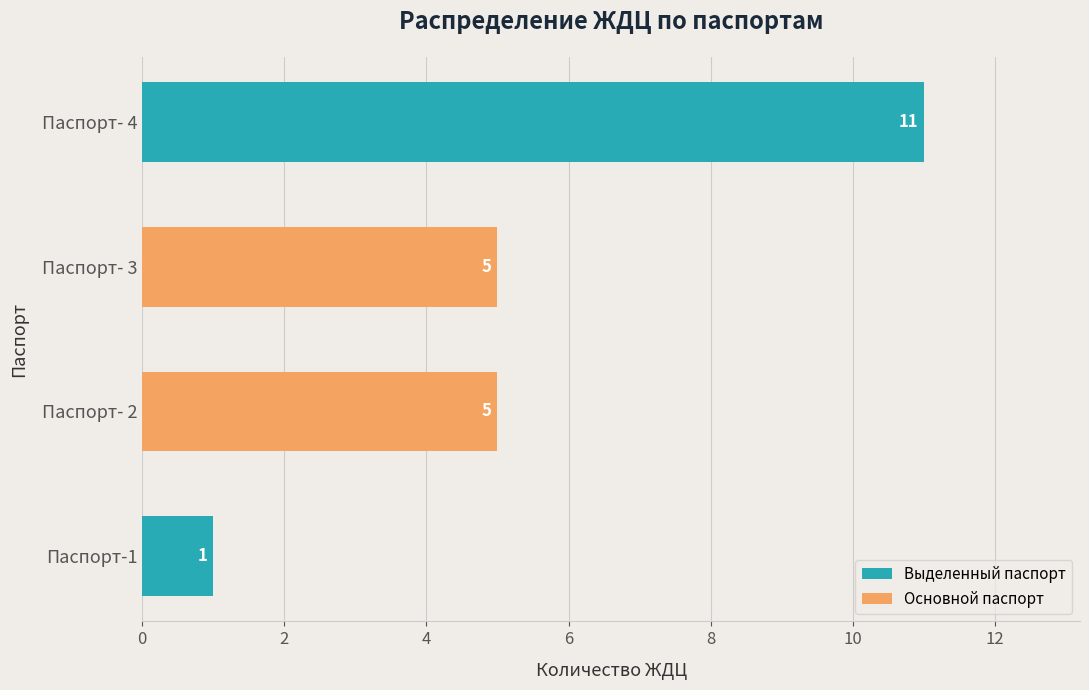

What are all the series names shown in the legend?

Выделенный паспорт, Основной паспорт